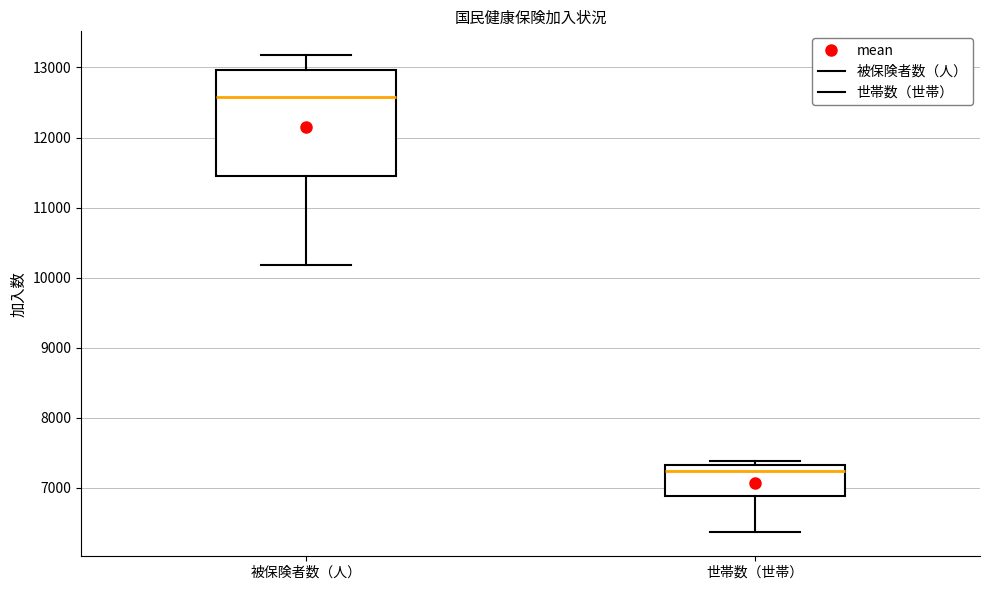

Where is the upper edge of the box for 世帯数（世帯） on the y-axis? The values are not printed on the chart, so give them approximately, as read against the axis.

7300